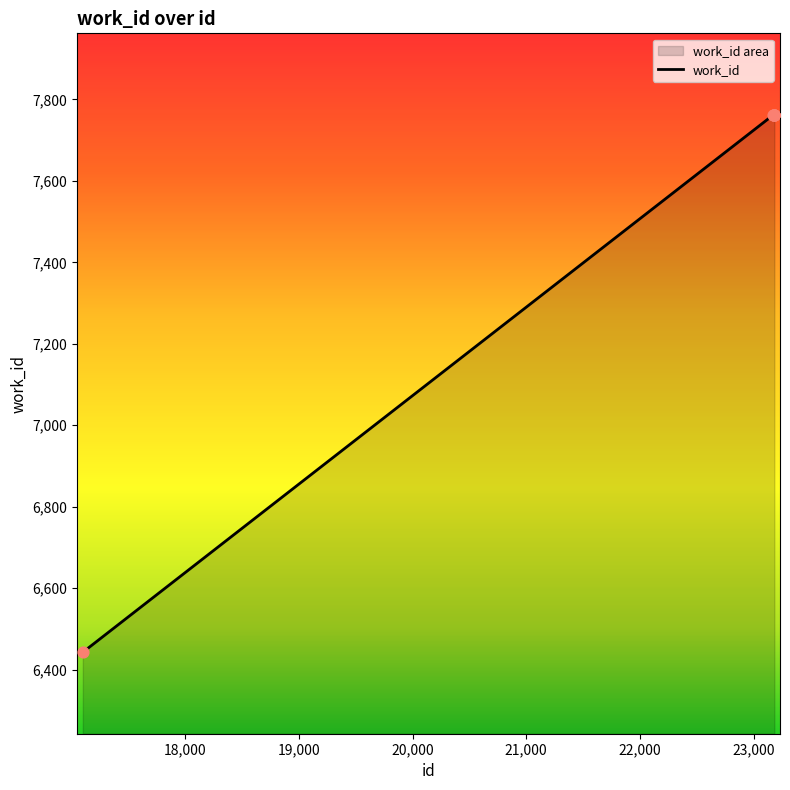

What is the ratio of the value at 23179 to the value at 23175?

1.0